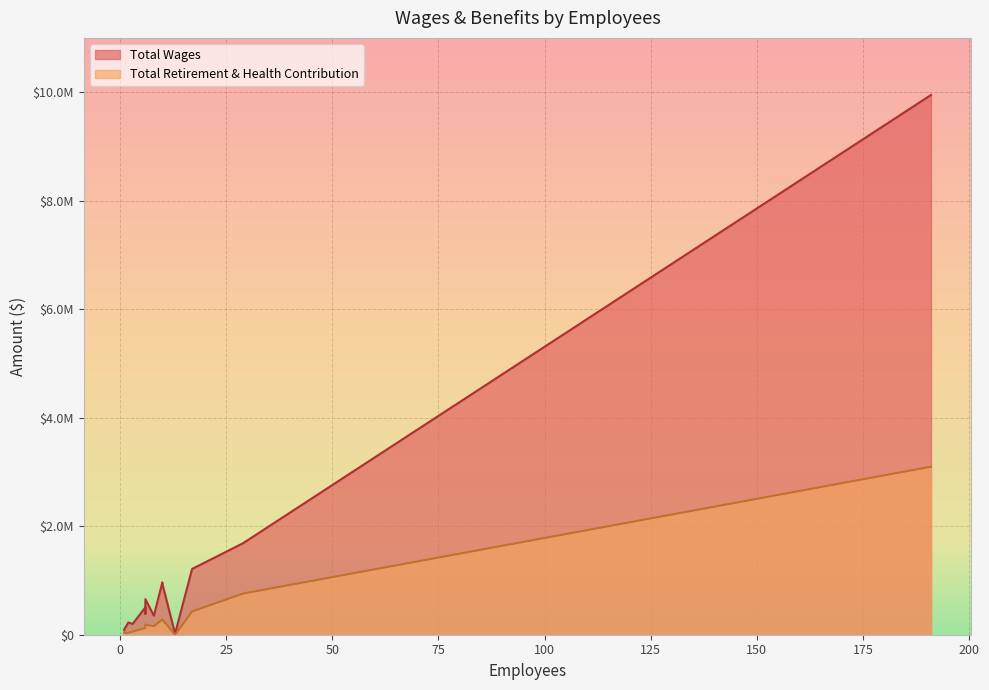

How many positive values does the Total Retirement & Health Contribution series have?

13